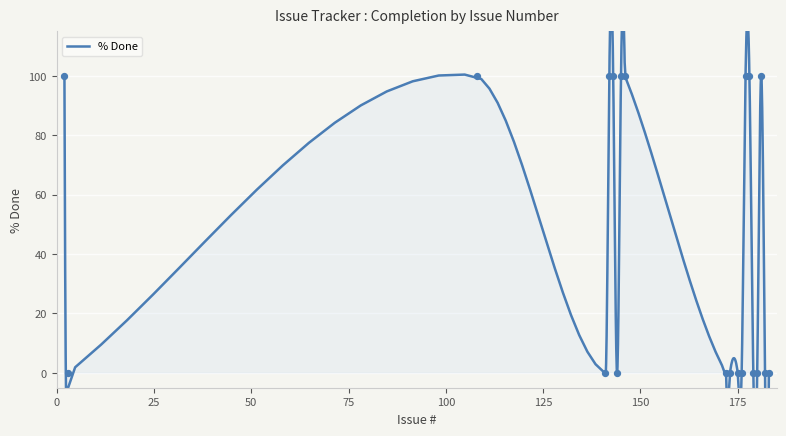

What is the change in value from 175 to 143?

+100